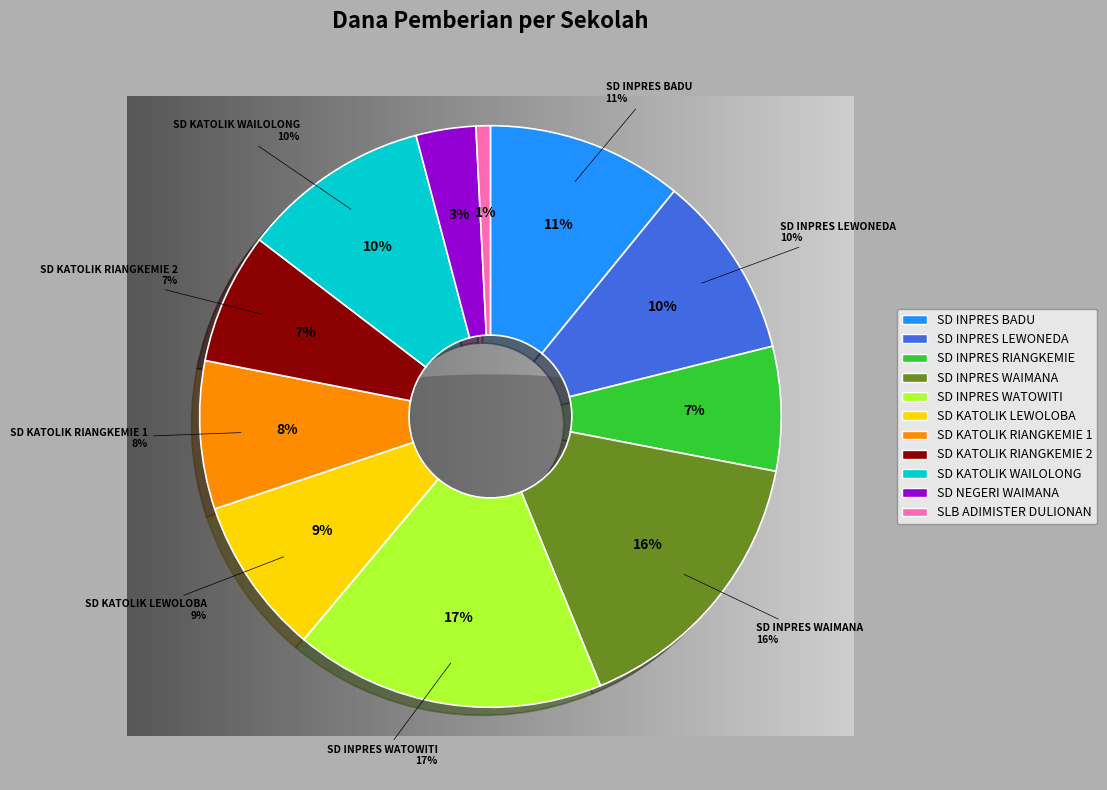

Is it true that SD INPRES RIANGKEMIE is 7% of the pie?

True